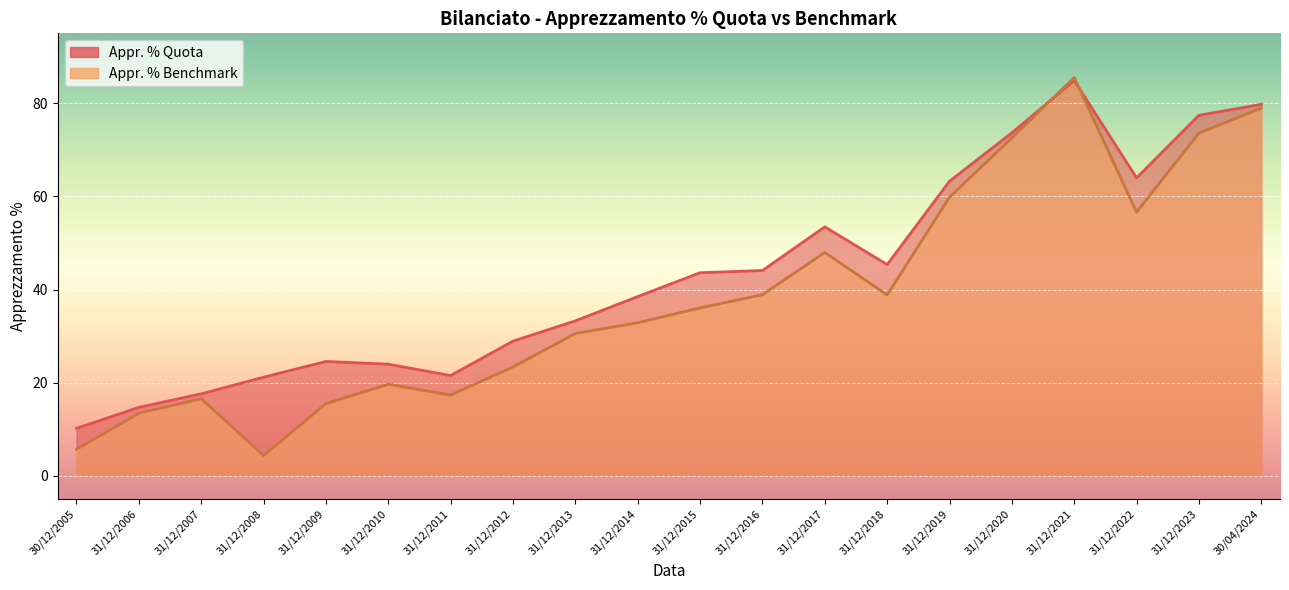

At which label does Appr. % Quota reach its minimum?

30/12/2005